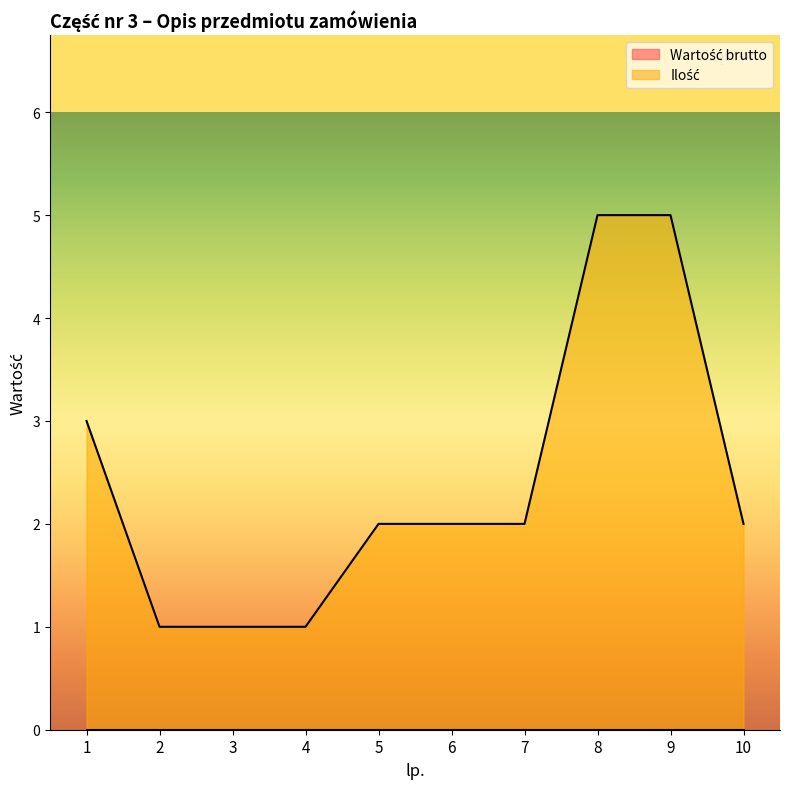

Where is the data nearest to the value 3?

1